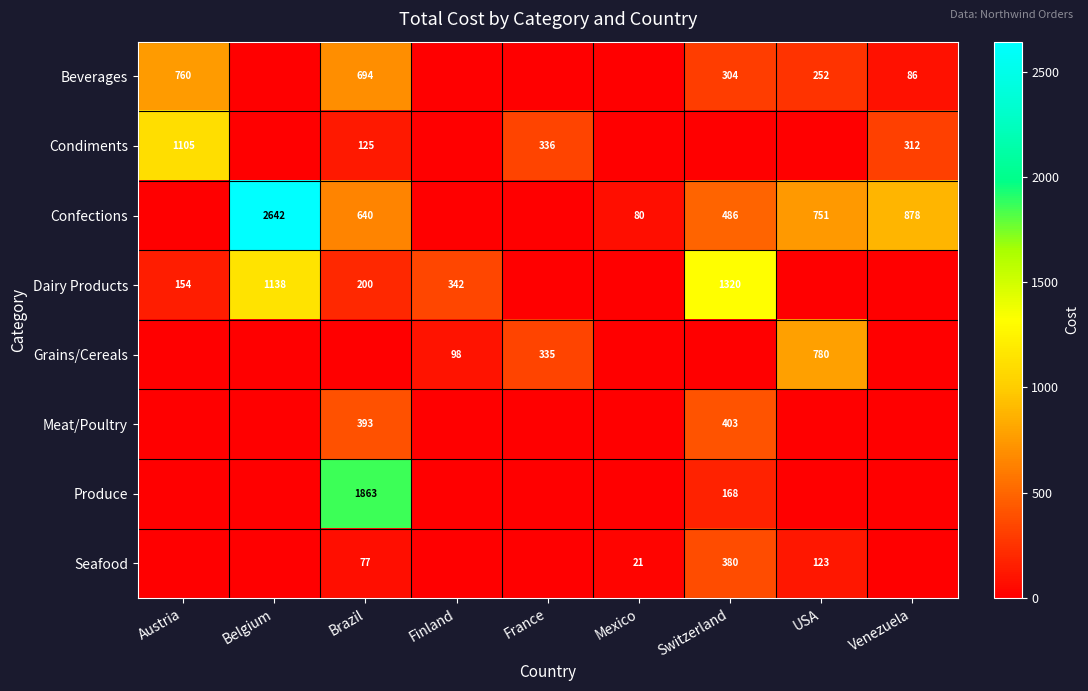

True or false: Grains/Cereals has a value of 98 at Finland.

True